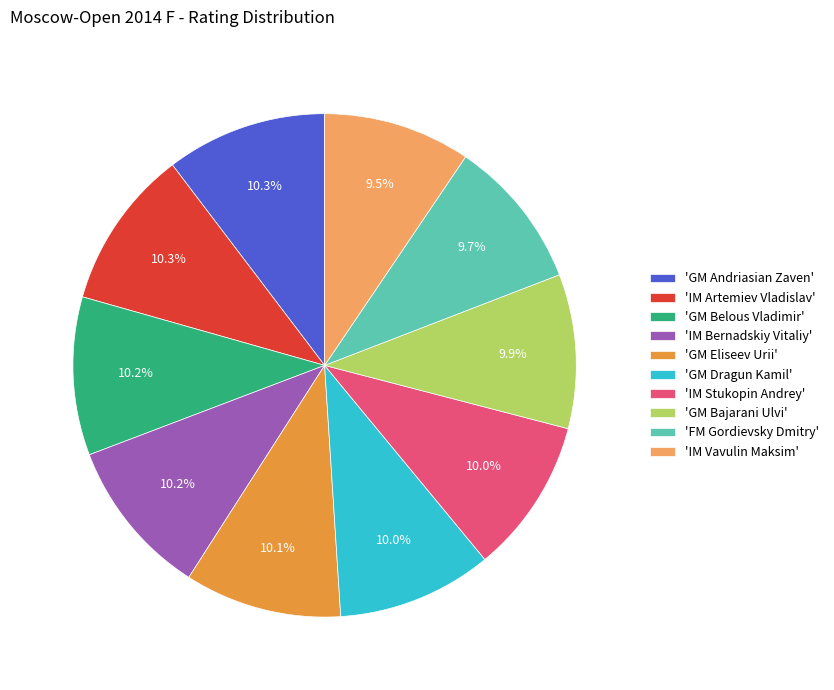

Is there a majority slice in this chart?

No